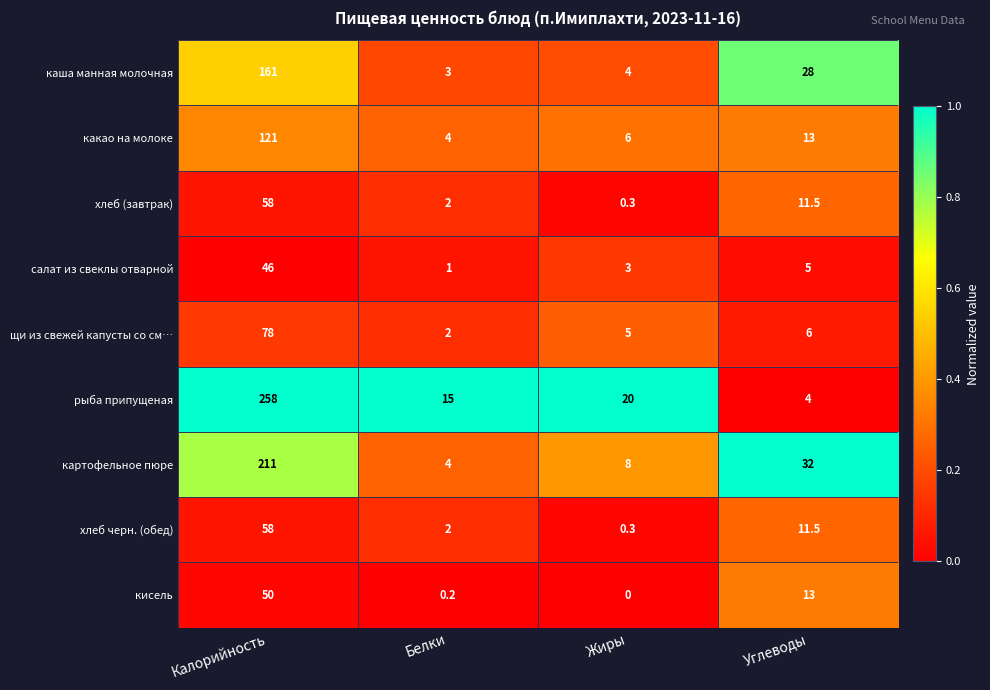

What value does the какао на молоке series have at Углеводы?

13.0